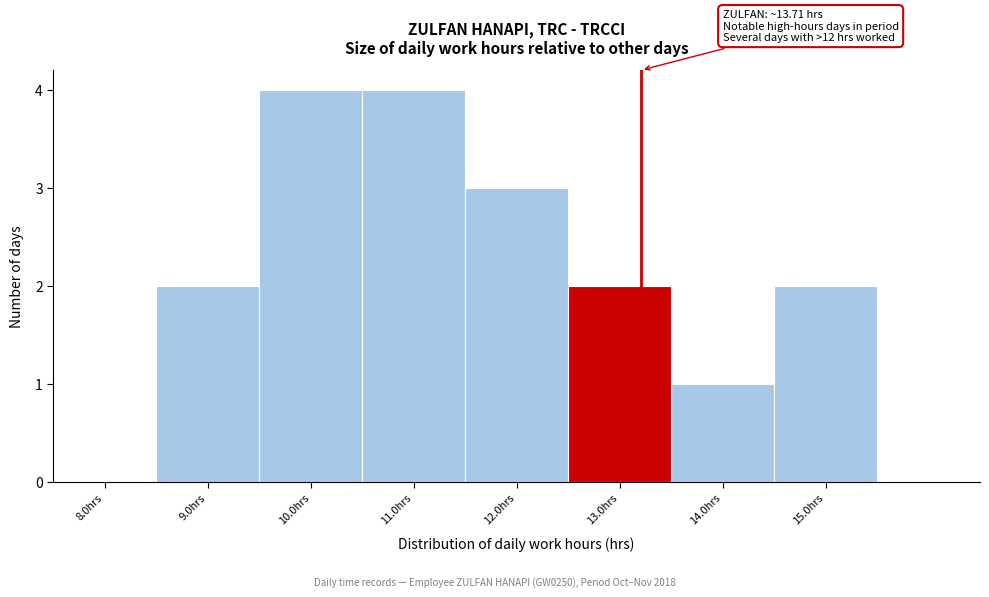

Which has a higher value, 10.0hrs or 14.0hrs?

10.0hrs